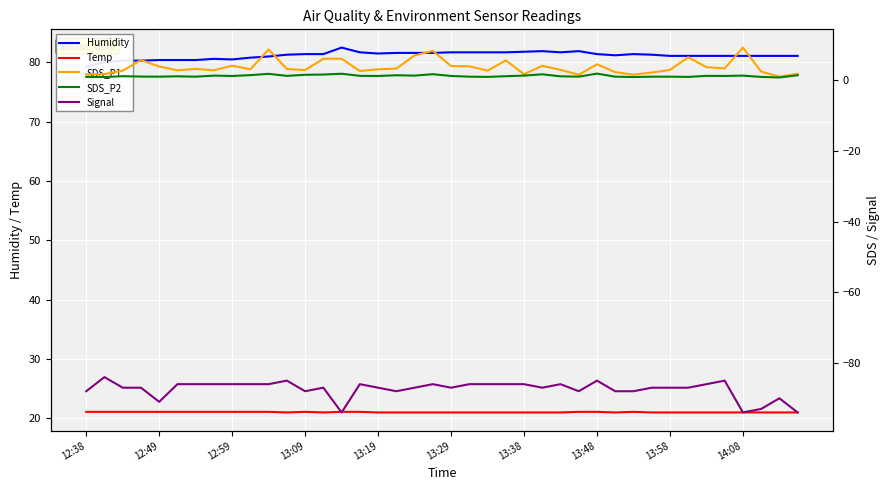

What are all the series names shown in the legend?

Humidity, Temp, SDS_P1, SDS_P2, Signal